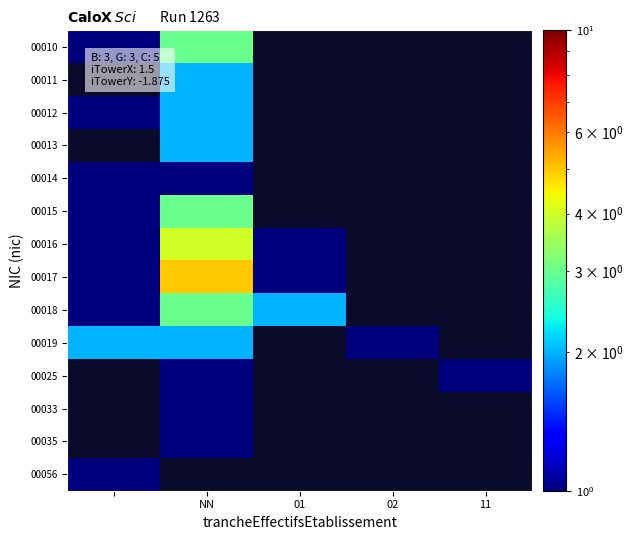

Which series has the widest spread of values?

00017